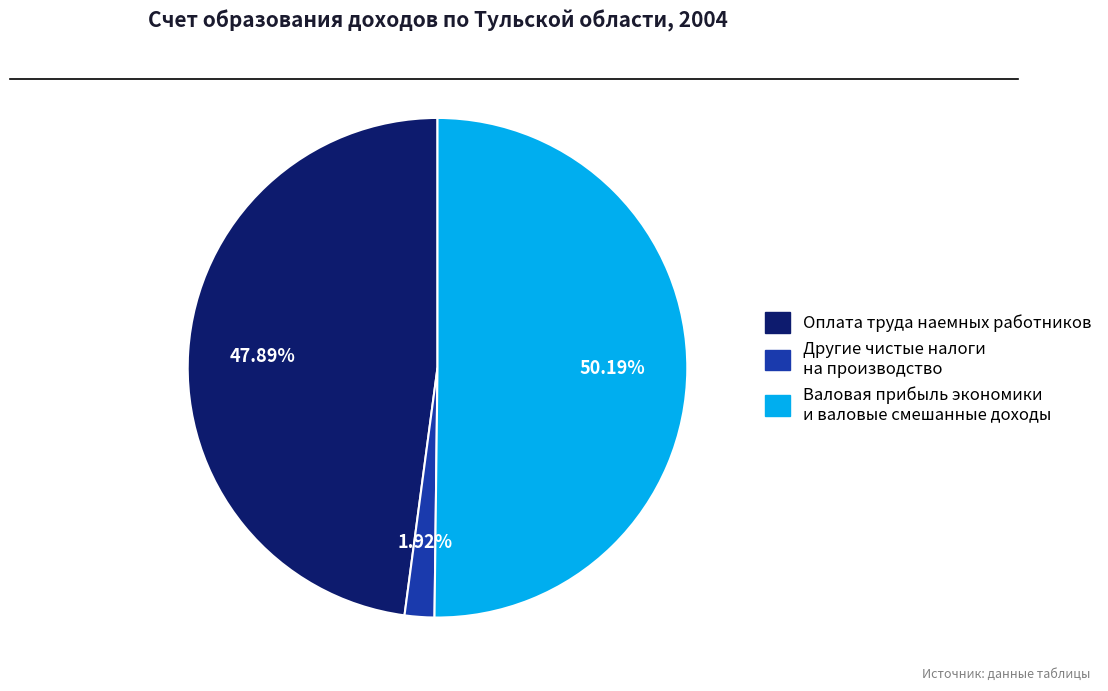

Approximately how many times larger is the value at Валовая прибыль экономики и валовые смешанные доходы compared to Оплата труда наемных работников?

1.0